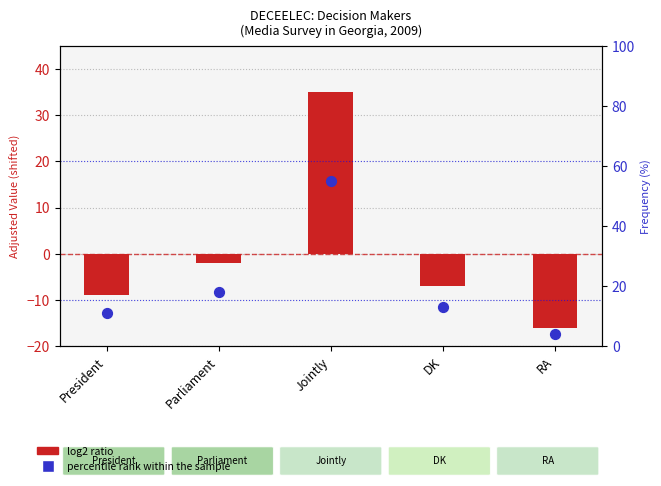

Which series has the largest Y range (max minus min)?

log2 ratio